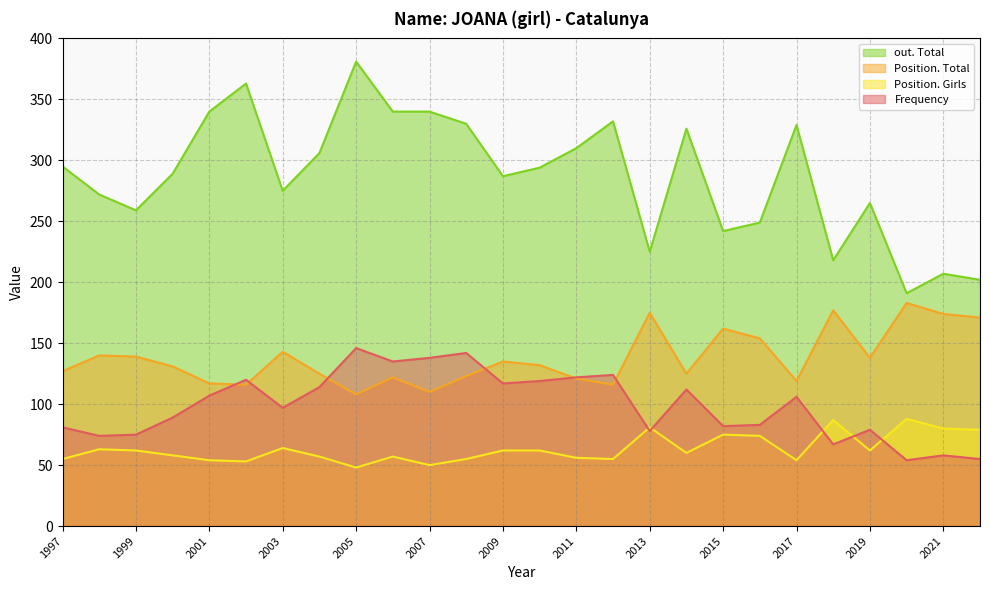

What value does the Frequency series have at 2016?

83